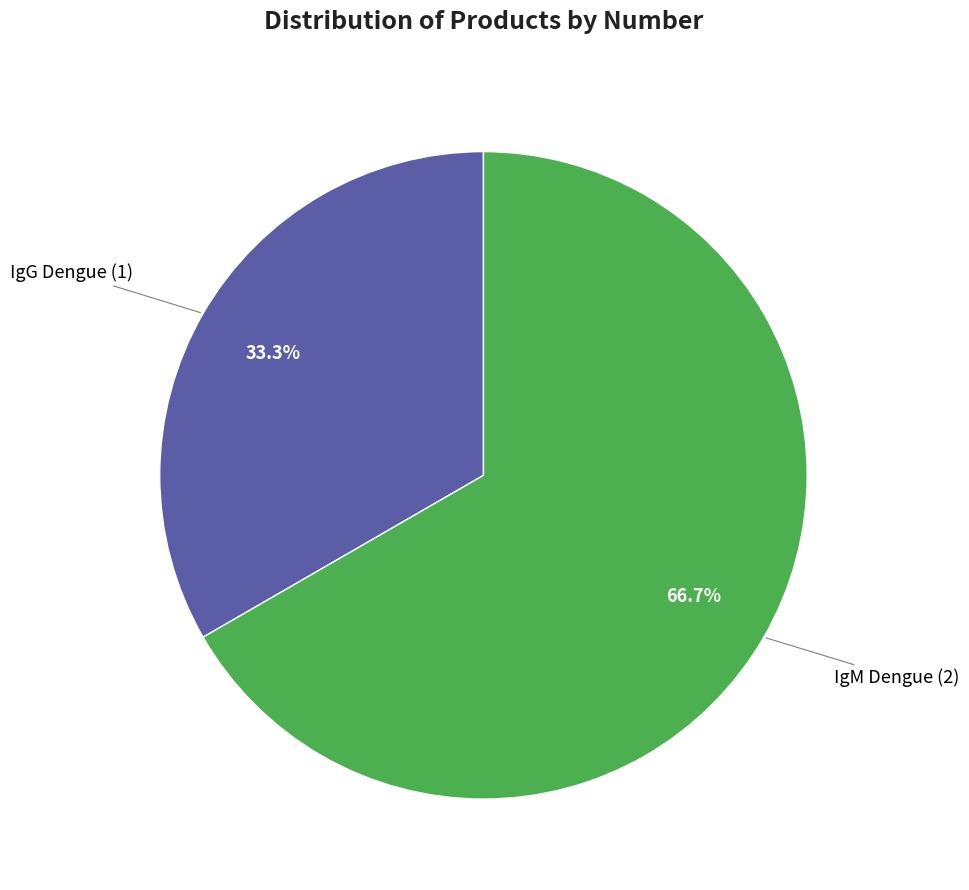

Which slice is the largest?

IgM Dengue